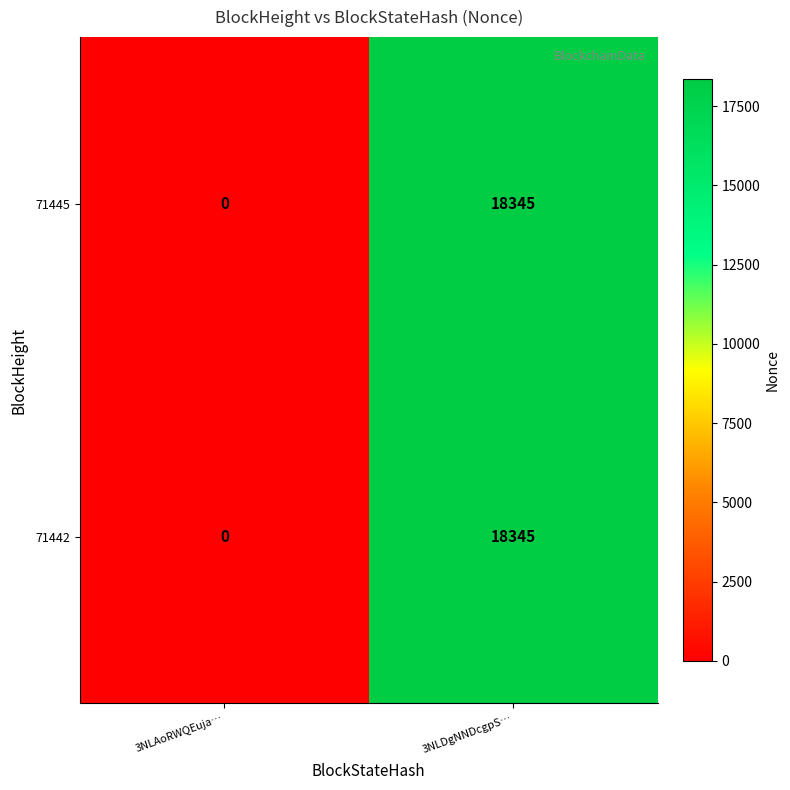

Read the 71445 value at 3NLDgNNDcgpS…, to the nearest 100.

18300